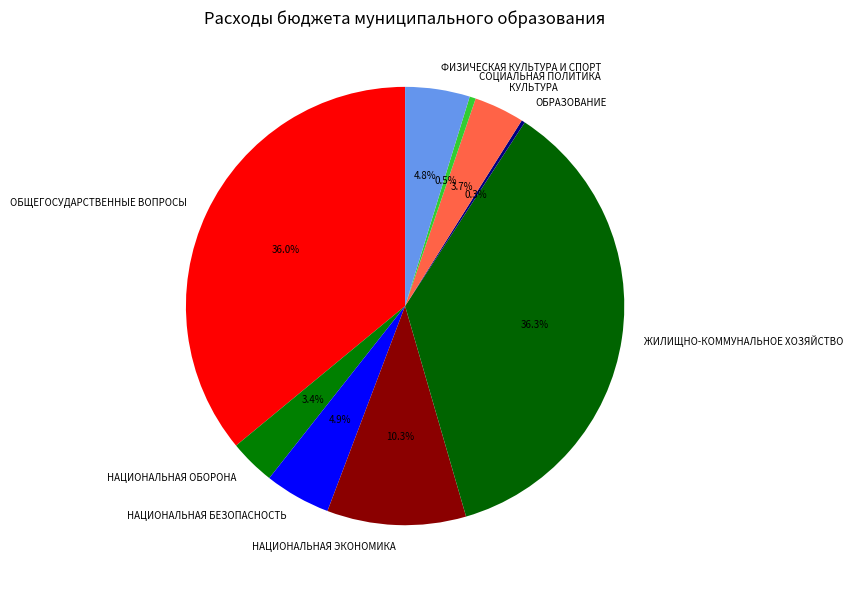

Combined, do ОБЩЕГОСУДАРСТВЕННЫЕ ВОПРОСЫ and ФИЗИЧЕСКАЯ КУЛЬТУРА И СПОРТ account for over 50%?

No